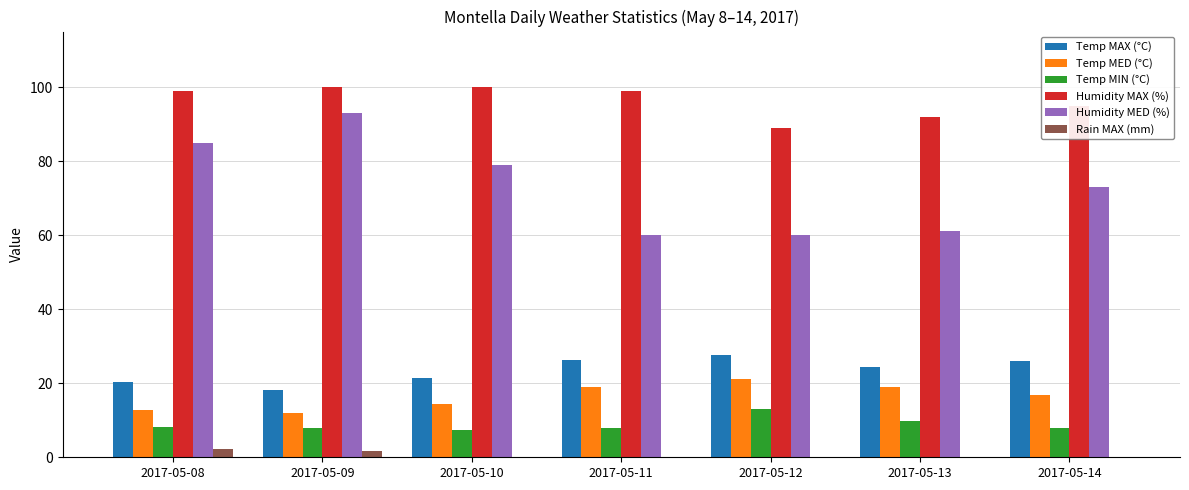

What is the sum of all Temp MAX (°C) values?

164.5